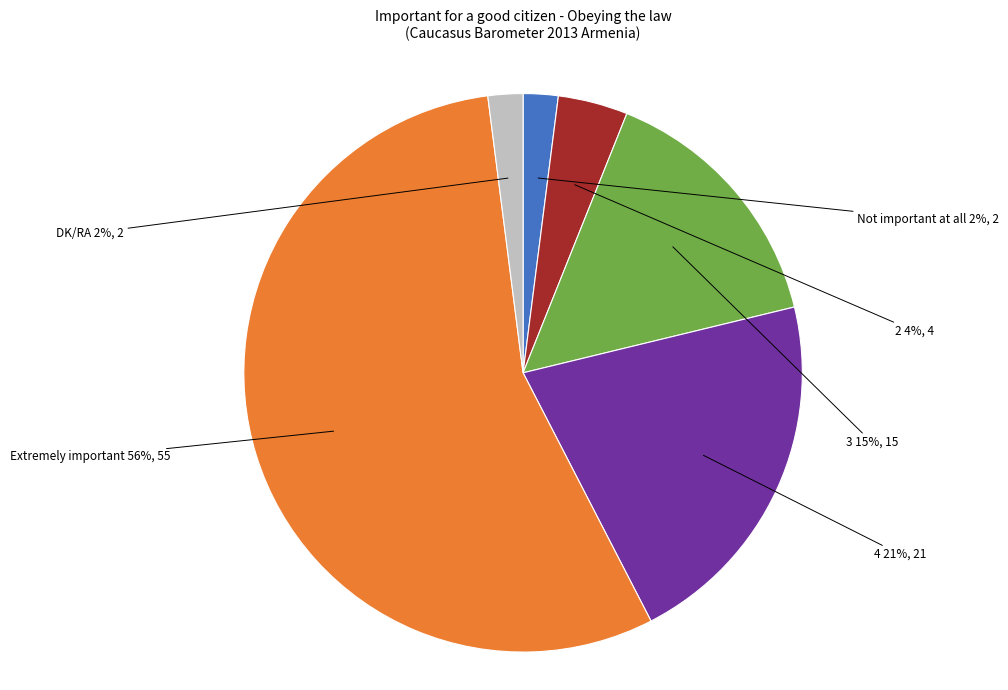

Does 3 account for over 50% of the chart?

No